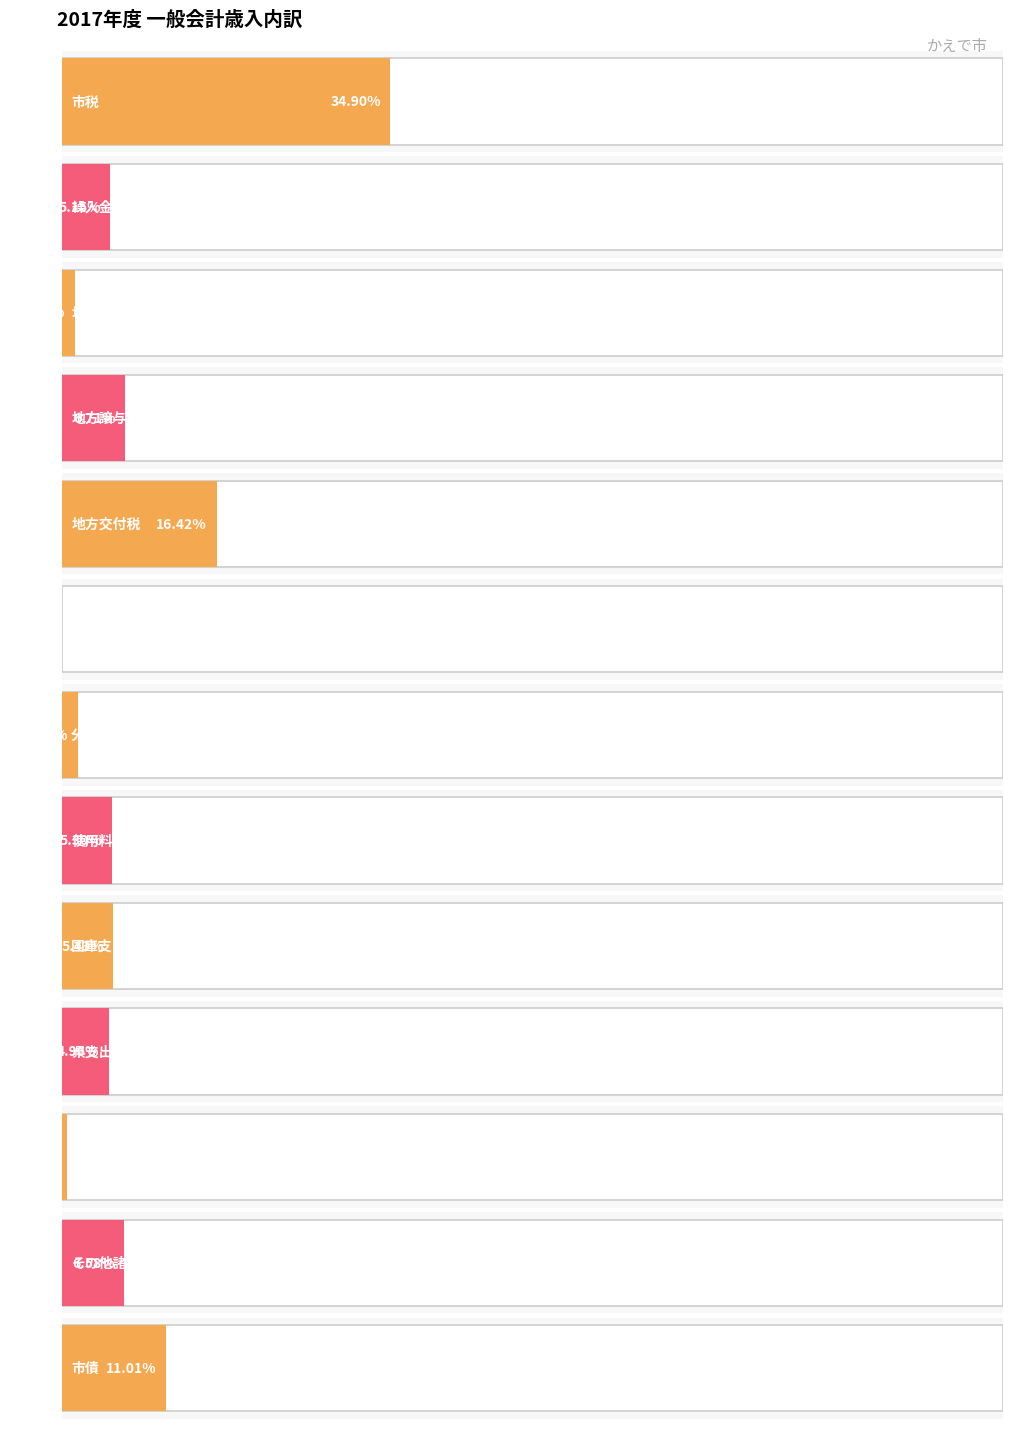

Reading left to right, transcribe all the data shown in this chart.

28027654	4138418	1100786	5387364	13187488	16537	1347360	4258890	4359123	3982145	386953	5281071	8839606